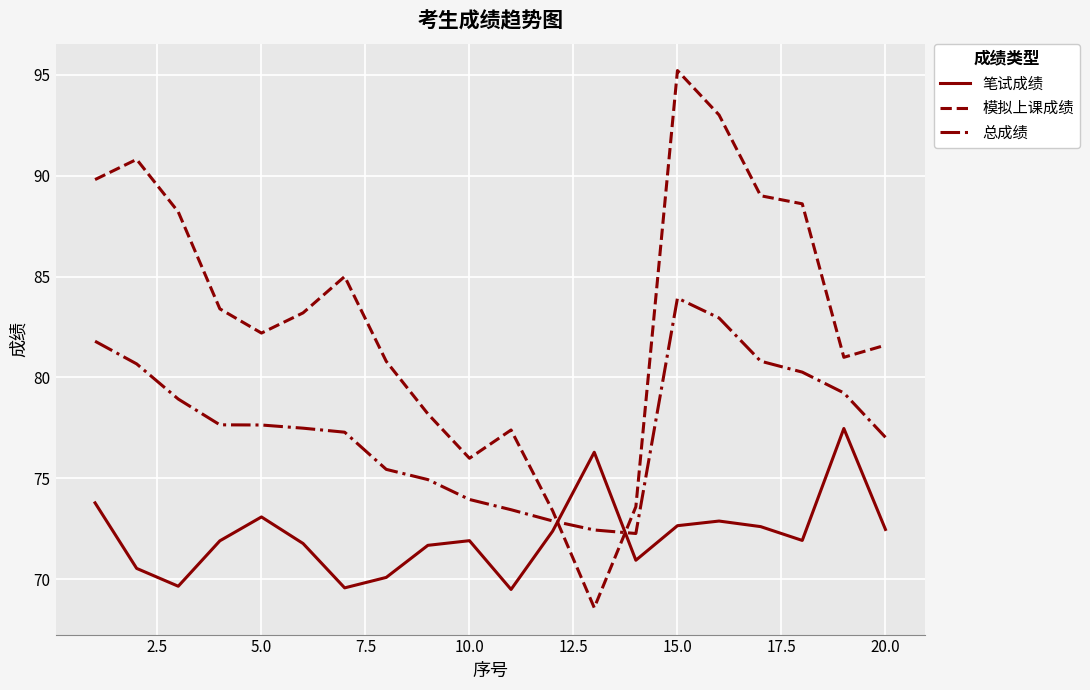

Which series has the largest total across all categories?

模拟上课成绩